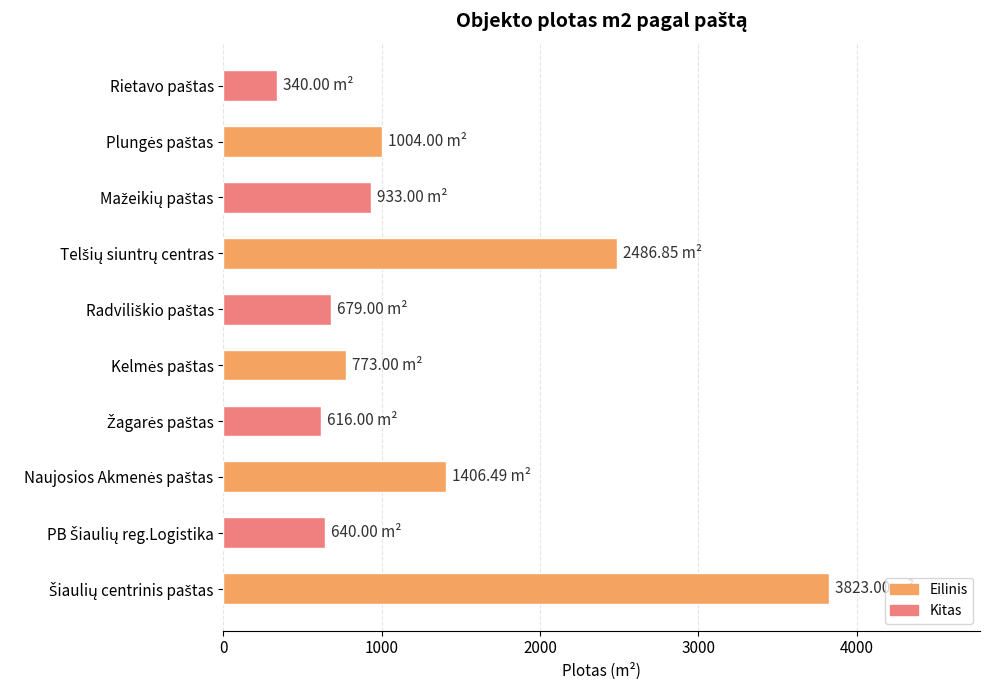

Are the bars horizontal?

Yes